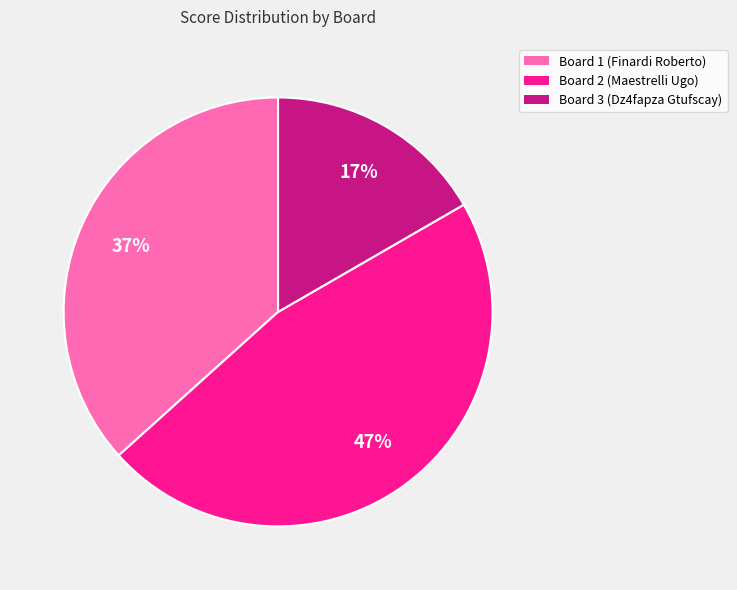

True or false: Board 1 (Finardi Roberto) accounts for 45% of the total.

False